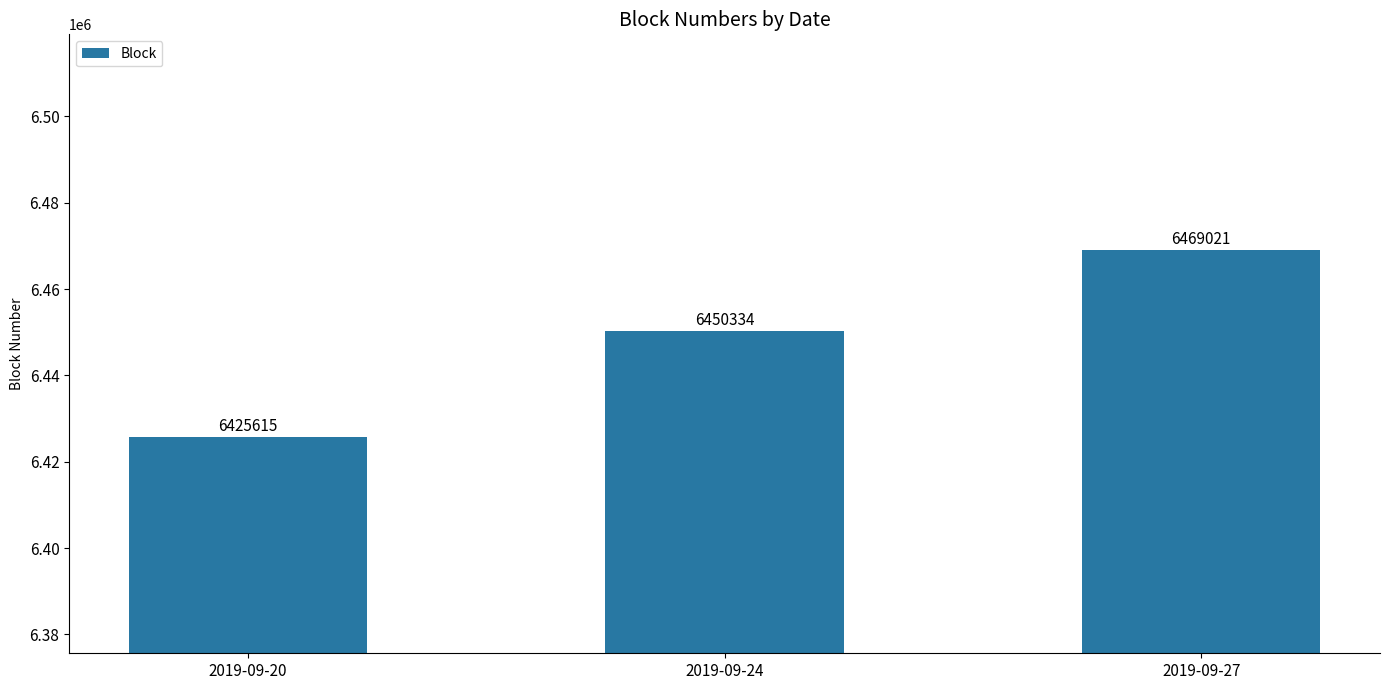

What is the minimum value shown in the chart?

6425615.1